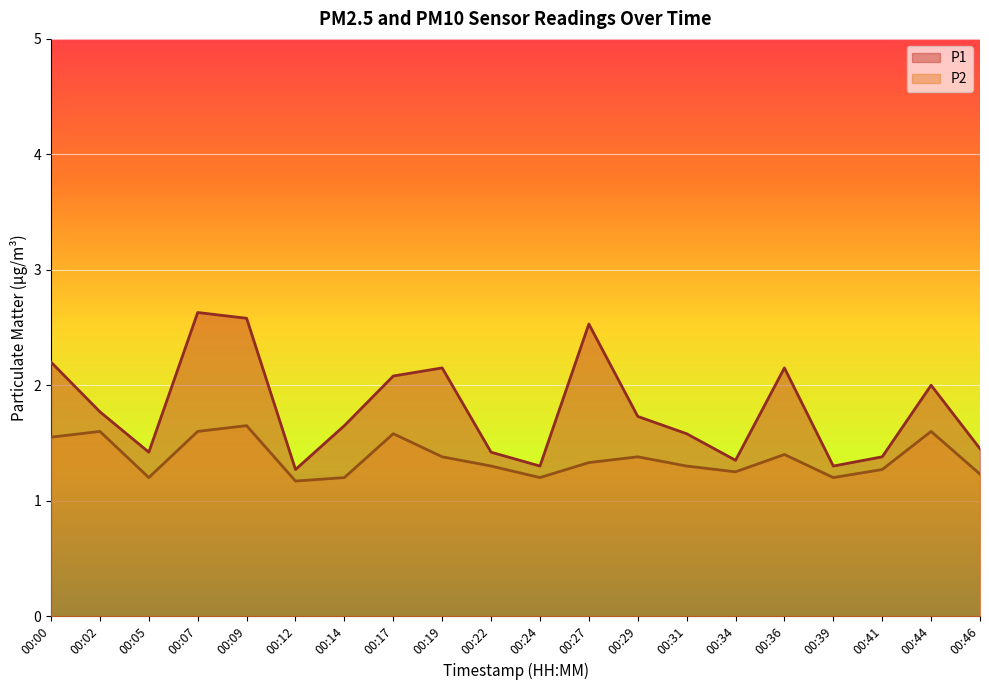

At 00:05, list the series in order from largest to smallest.

P1, P2